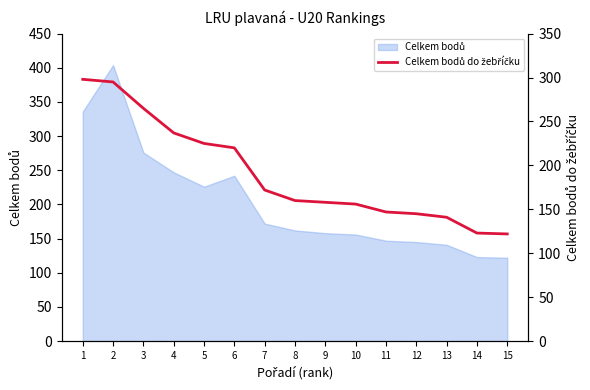

Reading left to right, extract all data points from this chart.

298	295	265	237	225	220	172	160	158	156	147	145	141	123	122